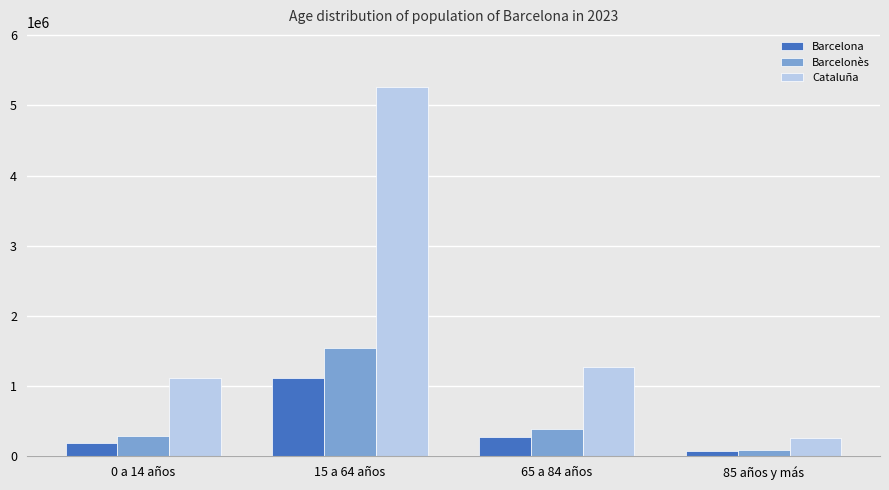

Rank the series by their maximum value, from lowest to highest.

Barcelona, Barcelonès, Cataluña